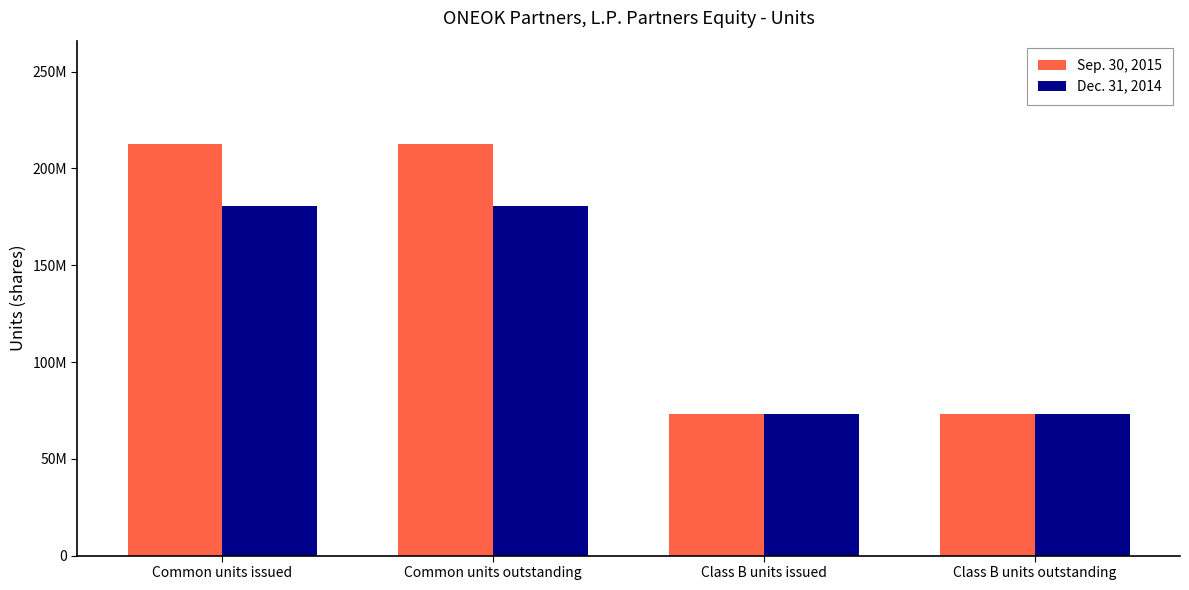

Read the Sep. 30, 2015 value at Class B units outstanding, to the nearest 50.

72988250